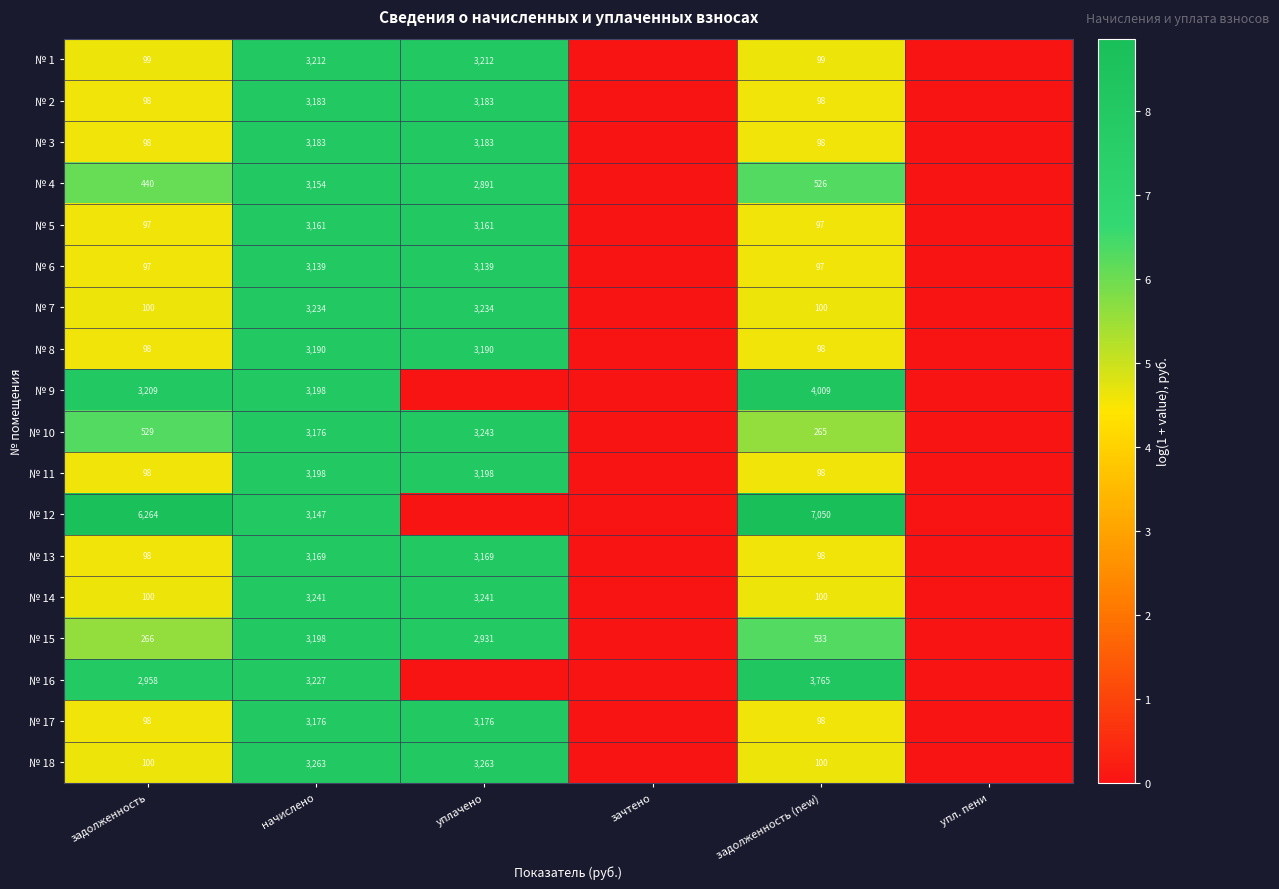

What is the spread (max minus min) of values at задолженность (new)?

6953